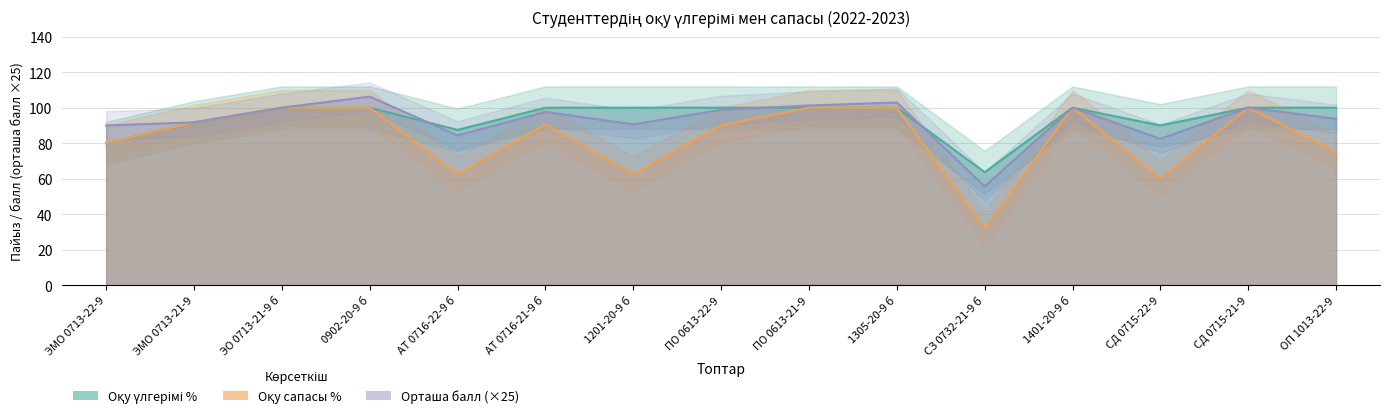

At which category is the sum across all series the highest?

0902-20-9 б